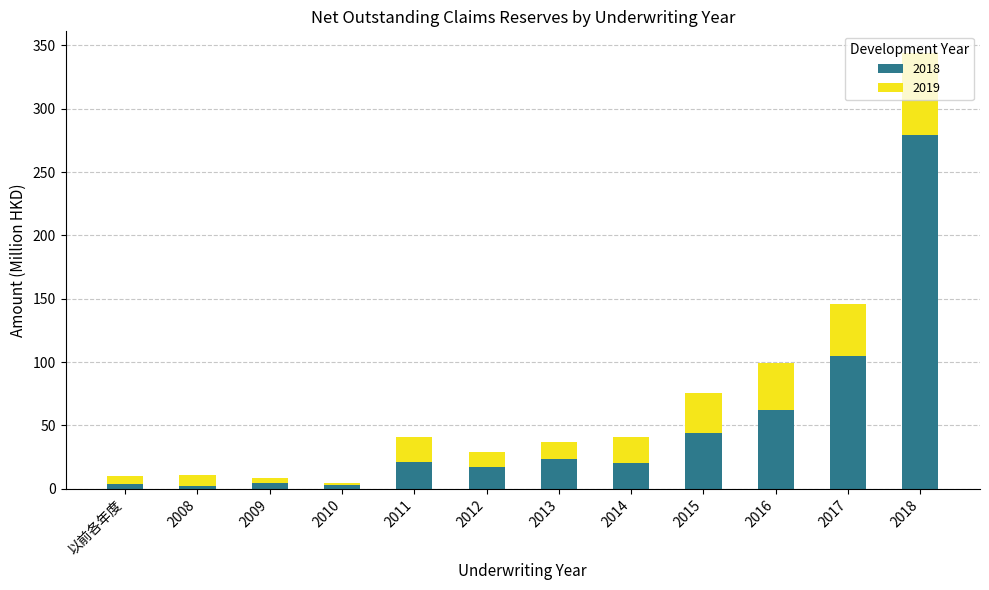

At which label is 2018 closest to 140?

2017